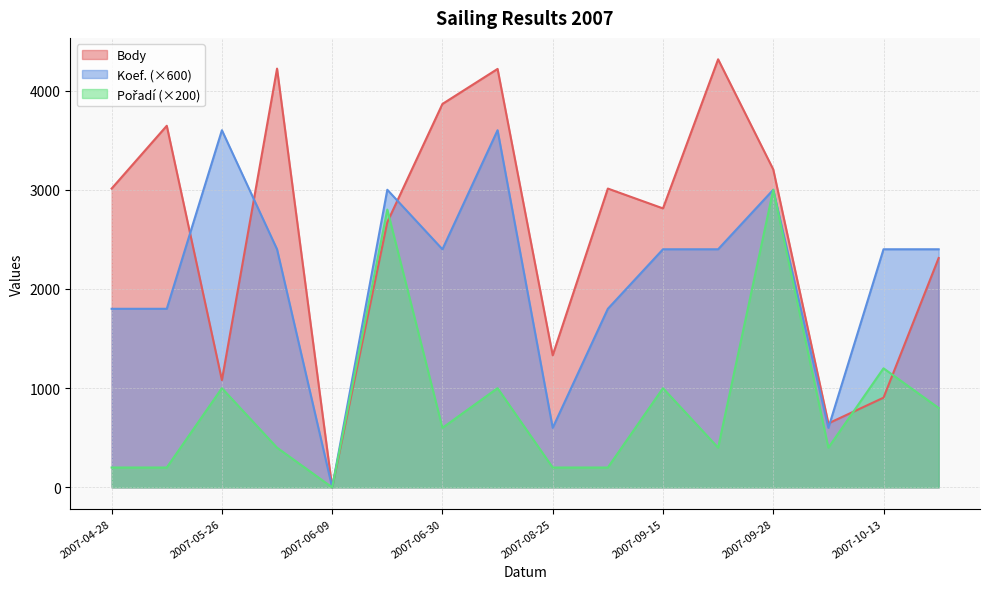

How many lines are shown in the chart?

3